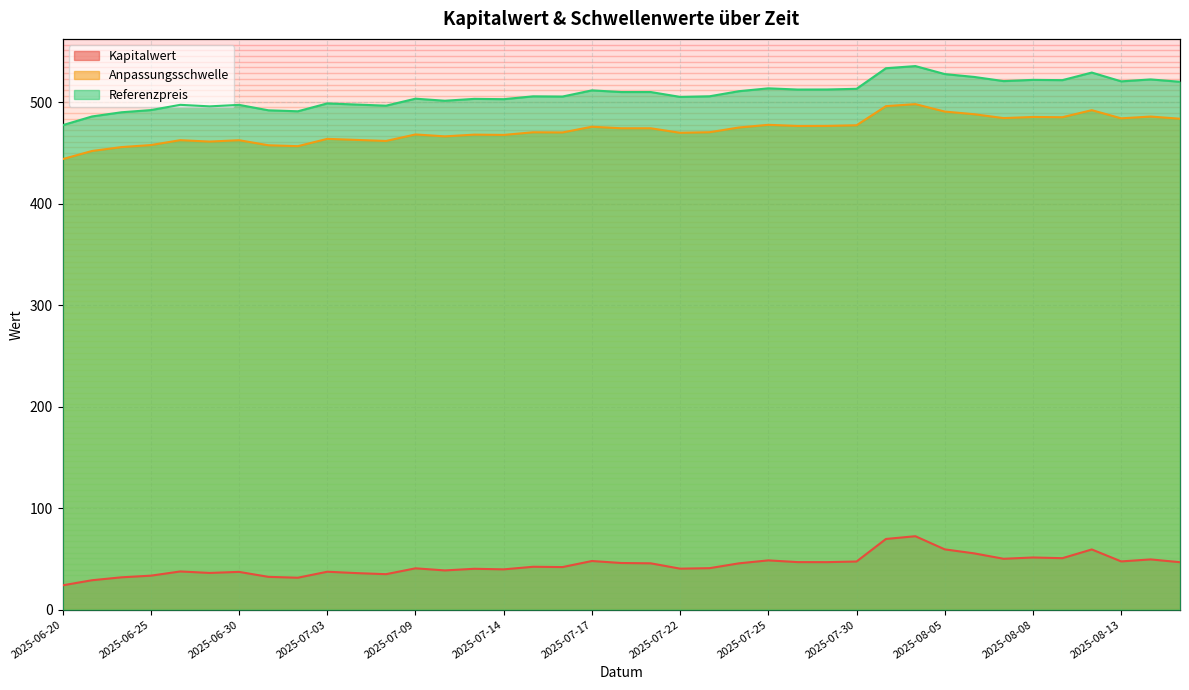

Between 2025-06-23 and 2025-07-30, which series saw the biggest shift?

Referenzpreis